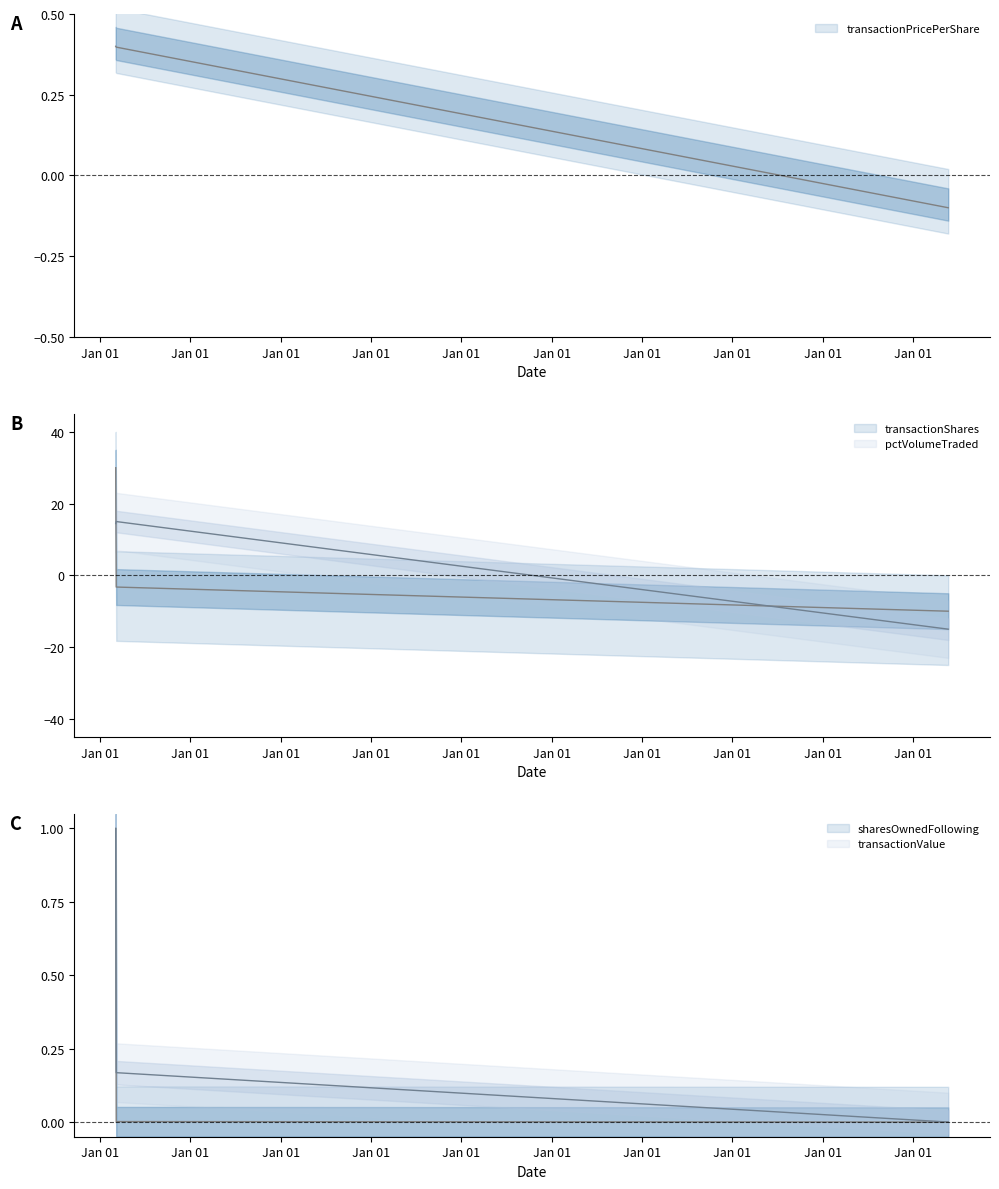

Is the value of pctVolumeTraded at 2014-03-05 greater than the value of transactionShares at 2023-05-24?

Yes